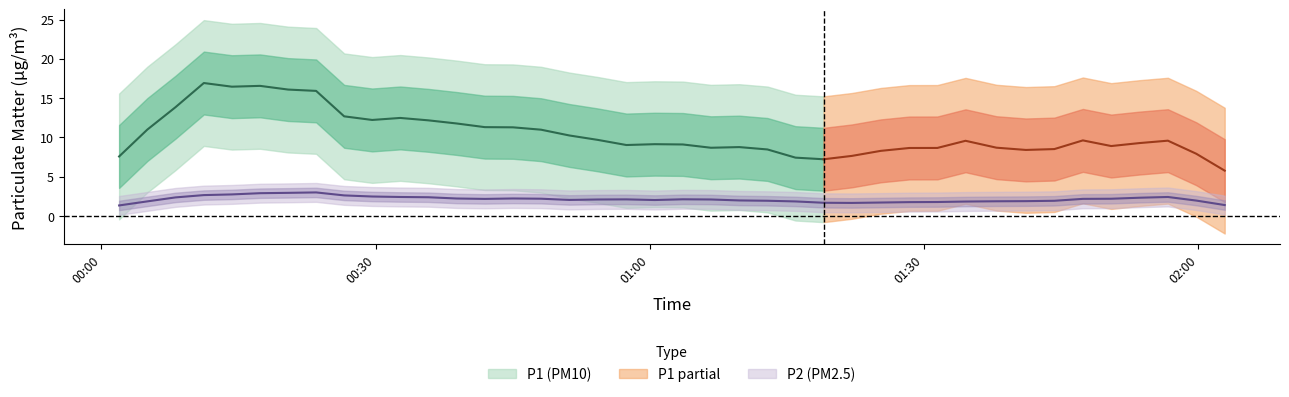

The value of P2 at 0 is 0.9. True or false?

False